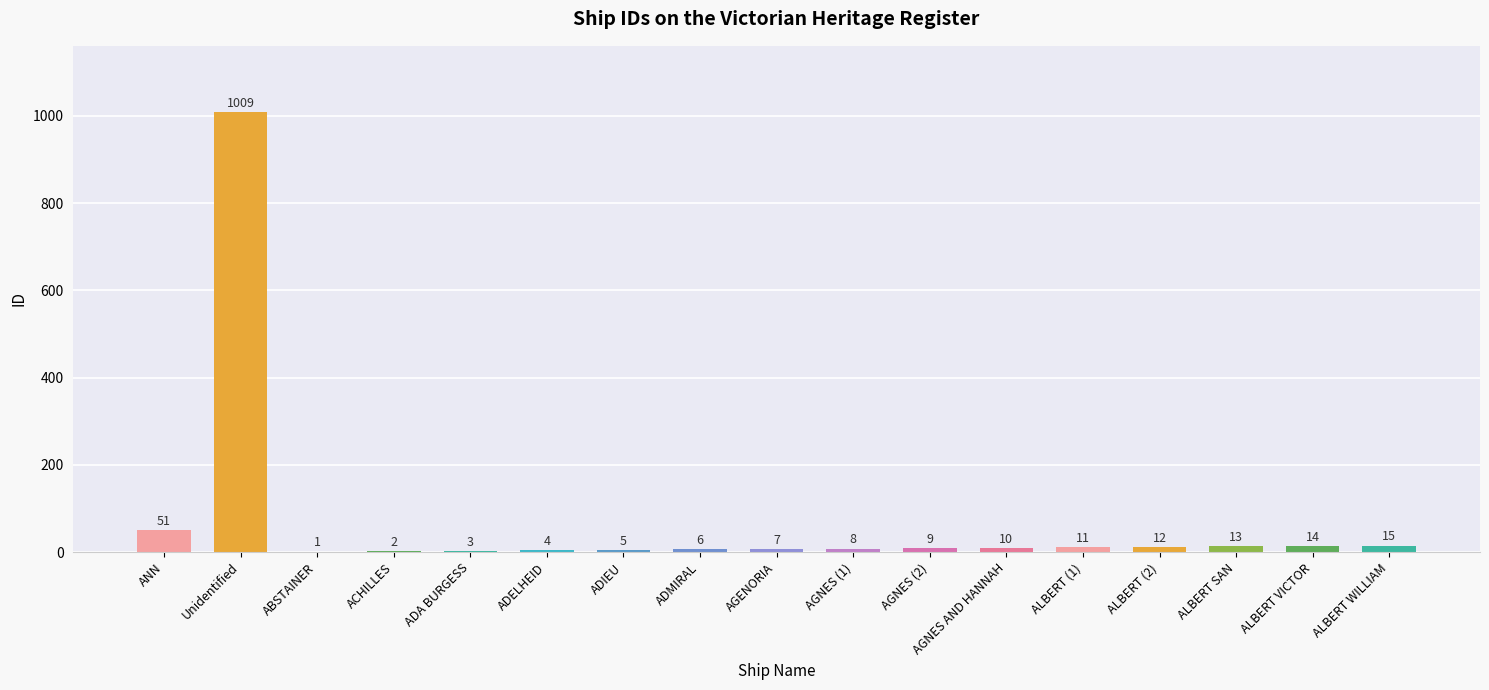

Which category has the highest value across all series?

Unidentified